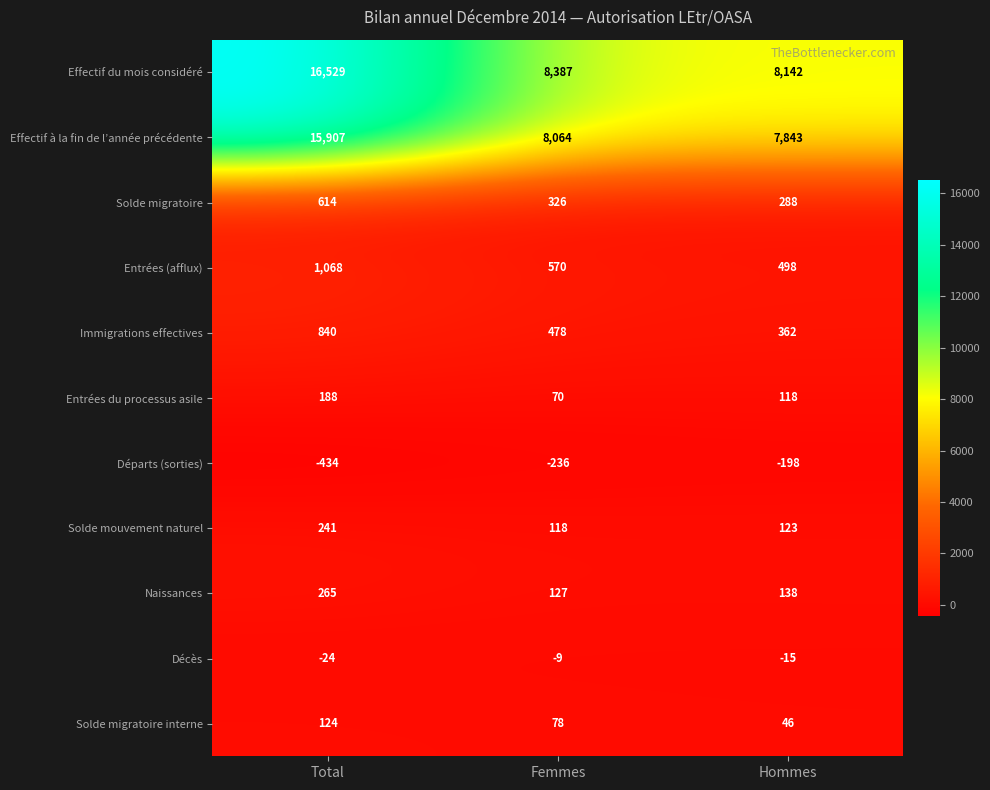

At which category does the chart reach its peak across all series?

Total